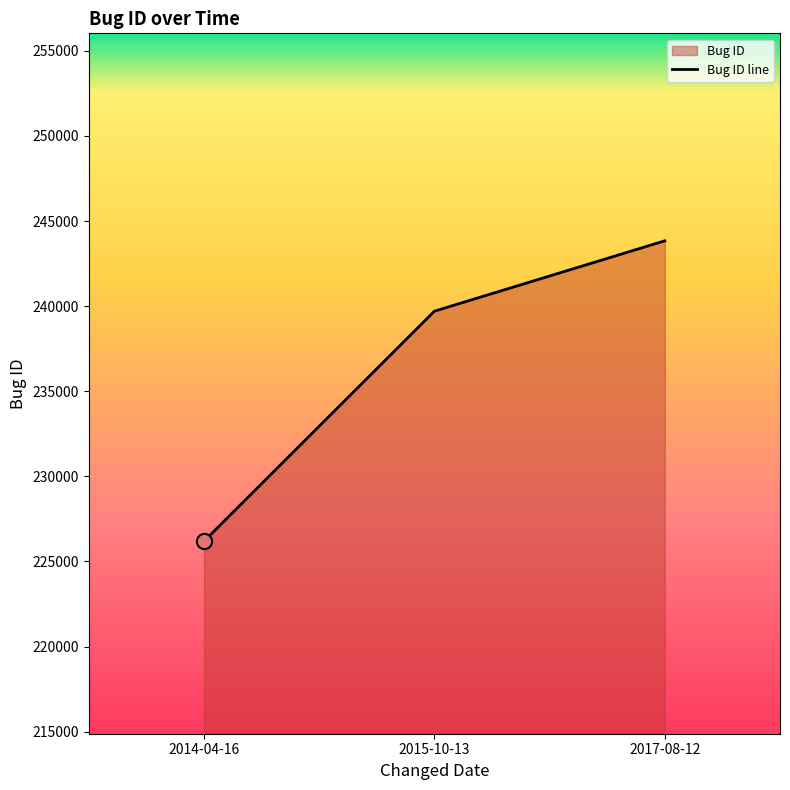

What is the change in value from 2014-04-16 to 2015-10-13?

+13518